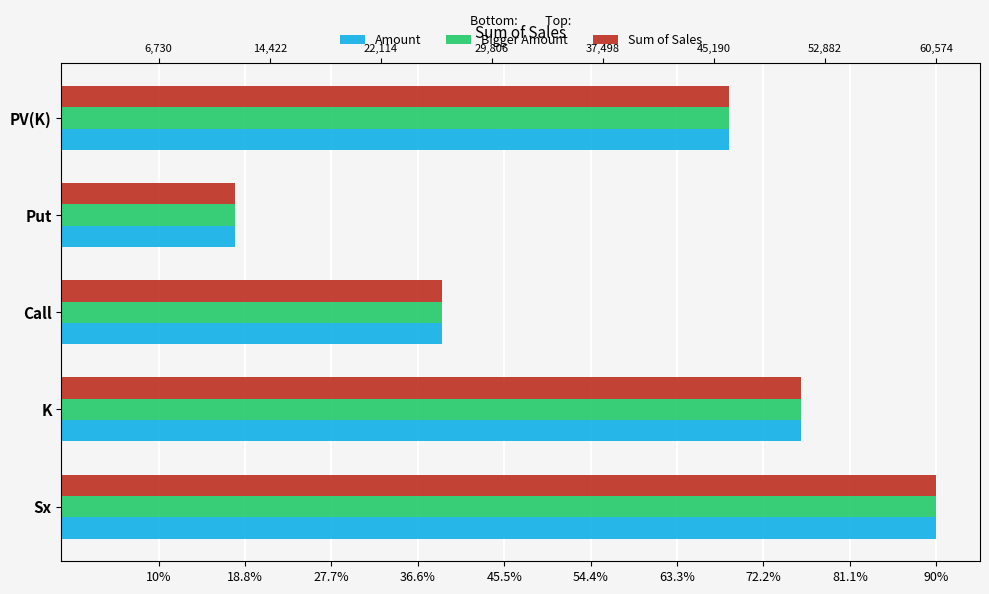

What is the difference between the Sum of Sales values at Put and PV(K)?

0.5